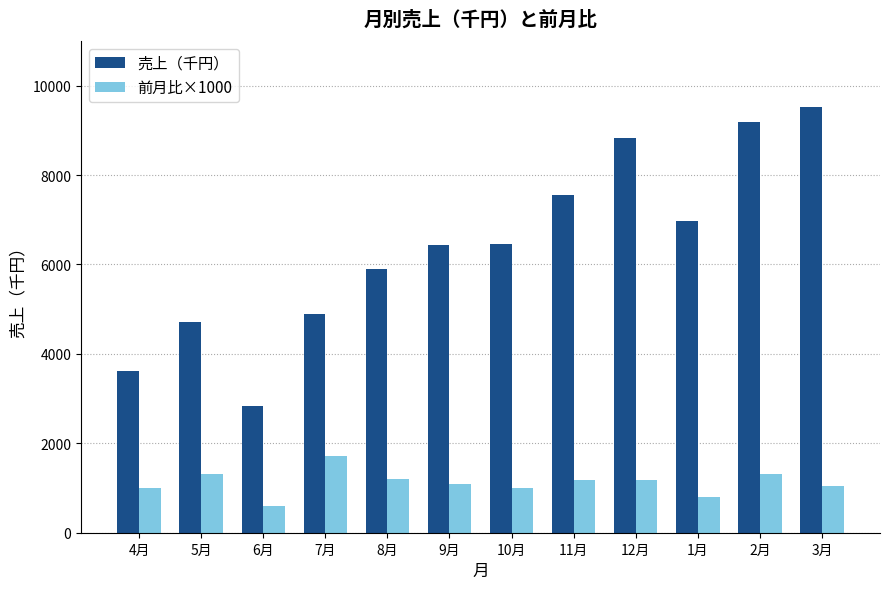

Which series changed the most between 5月 and 11月?

売上（千円）